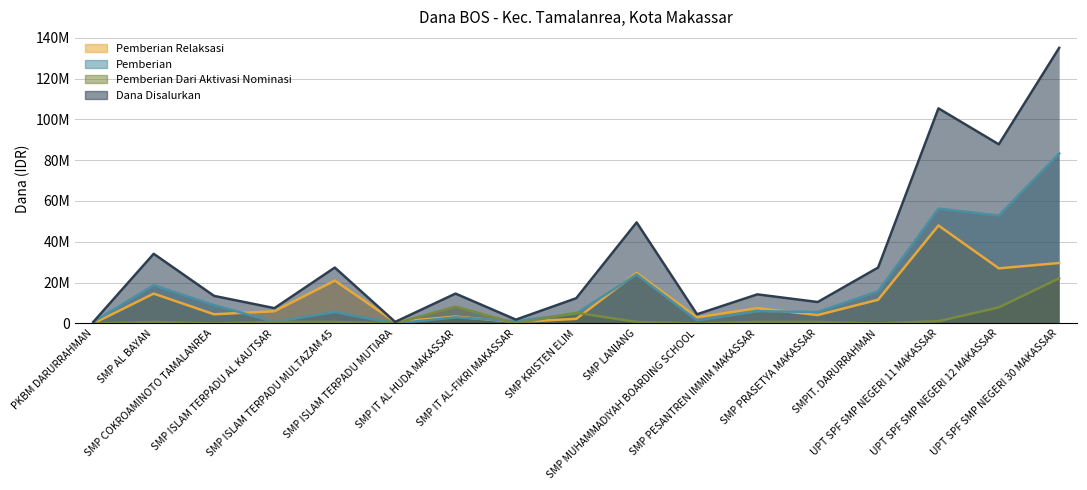

Where does the Pemberian series first go above 5?

SMP AL BAYAN